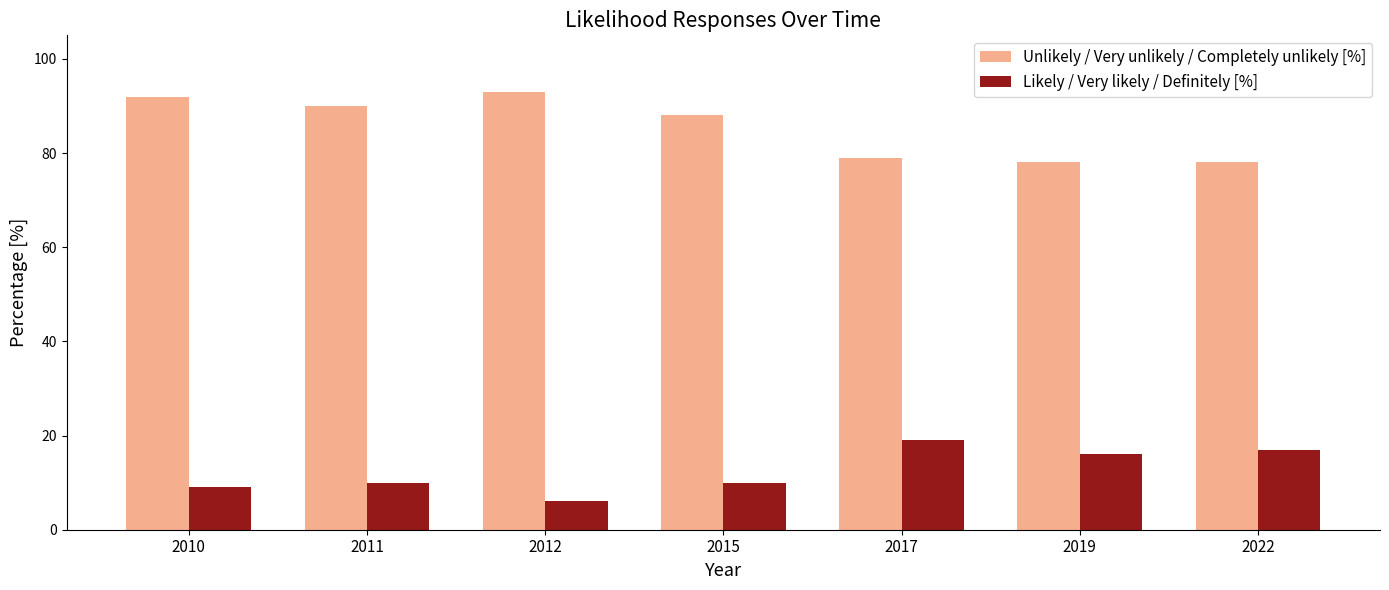

True or false: Unlikely / Very unlikely / Completely unlikely [%] has a value of 78 at 2022.

True